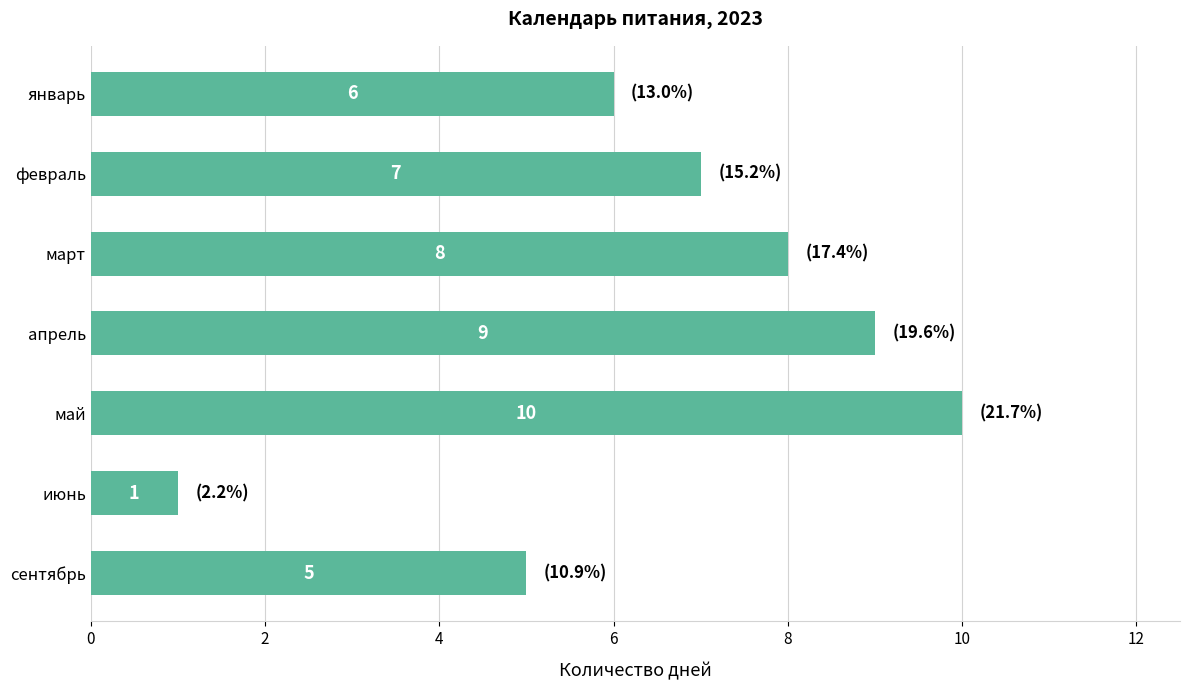

How many values are between 5 and 9?

5